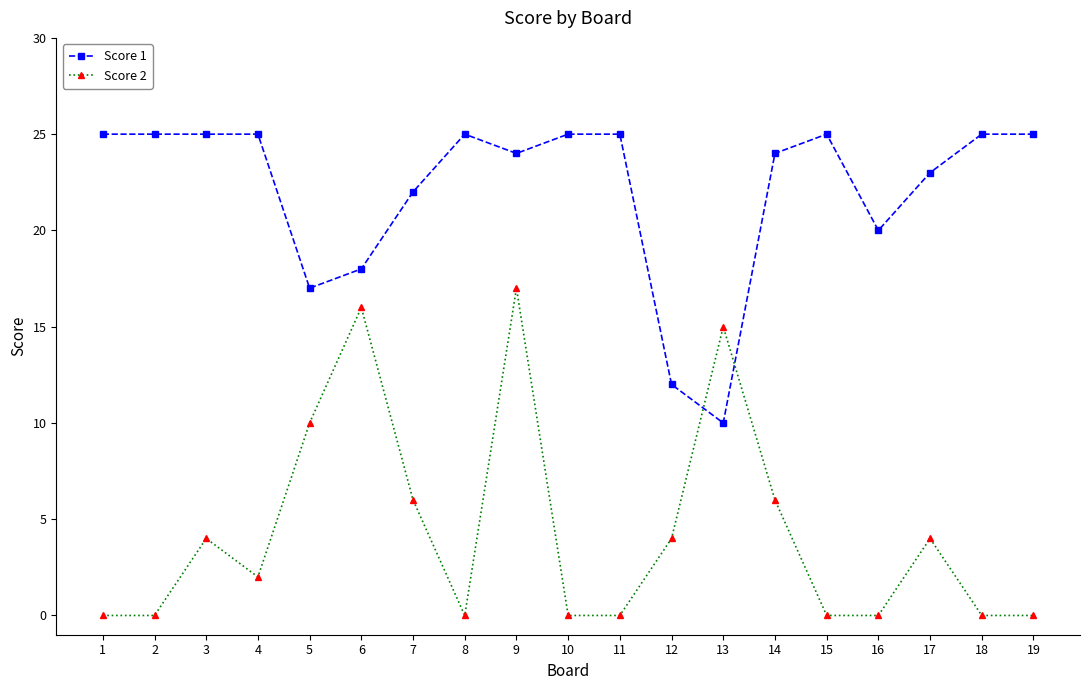

What are all the series names shown in the legend?

Score 1, Score 2